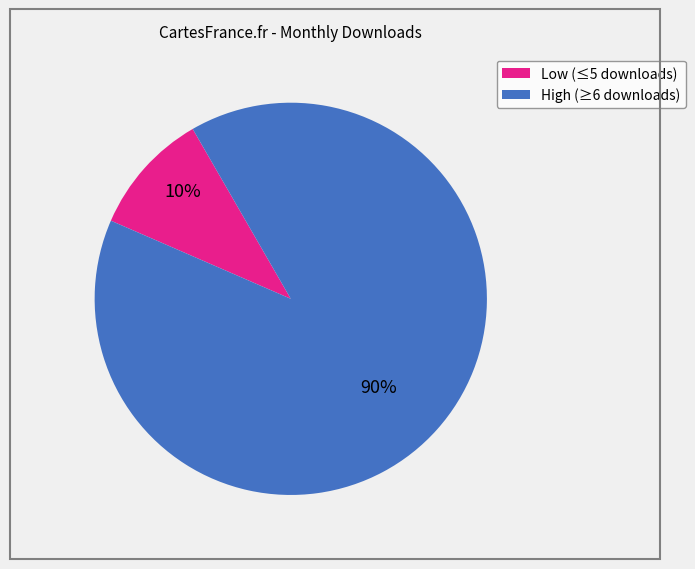

Does any single category account for the majority?

Yes